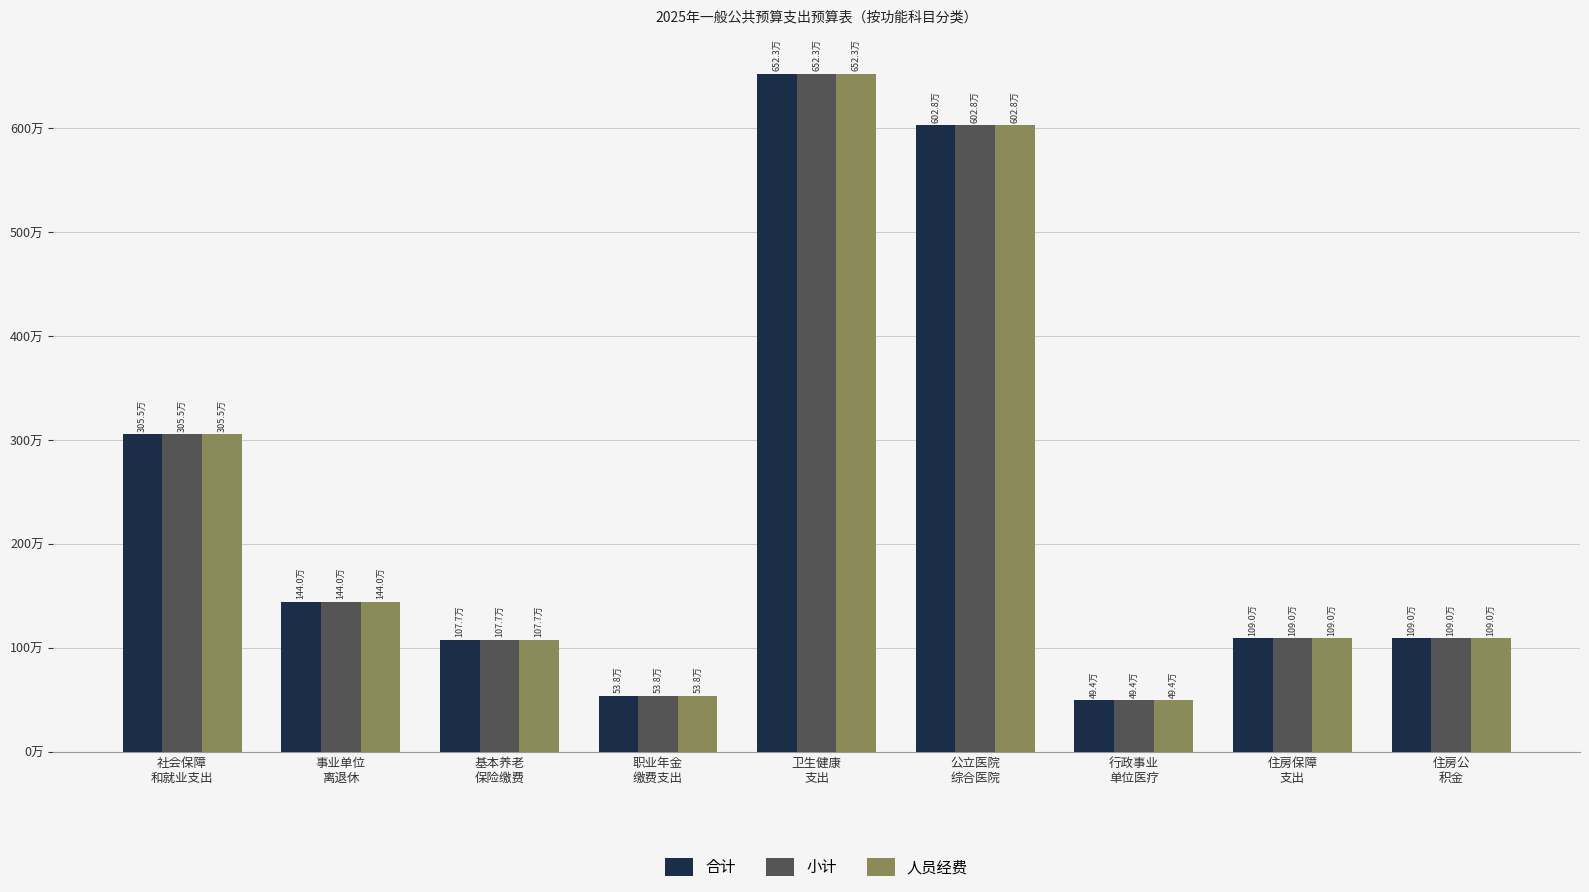

What is the approximate value of 小计 at 住房保障
支出?

1089873.8